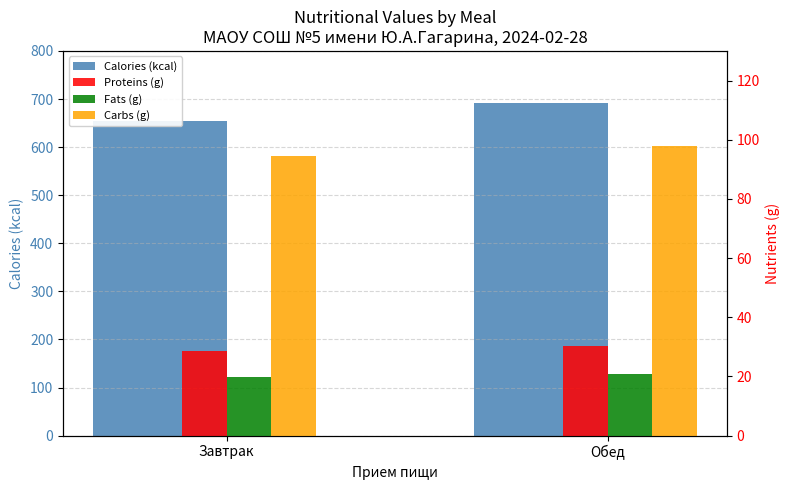

How many groups of bars are there?

2